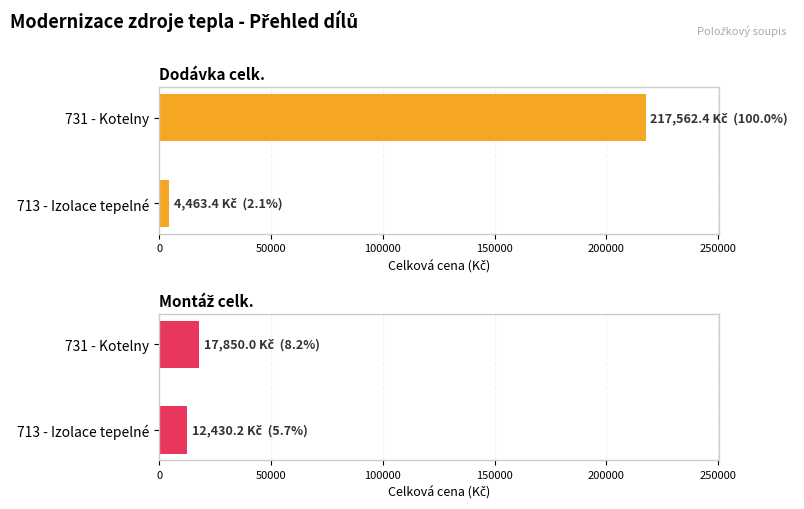

Rank the series by their average value, from highest to lowest.

Dodávka celk., Montáž celk.